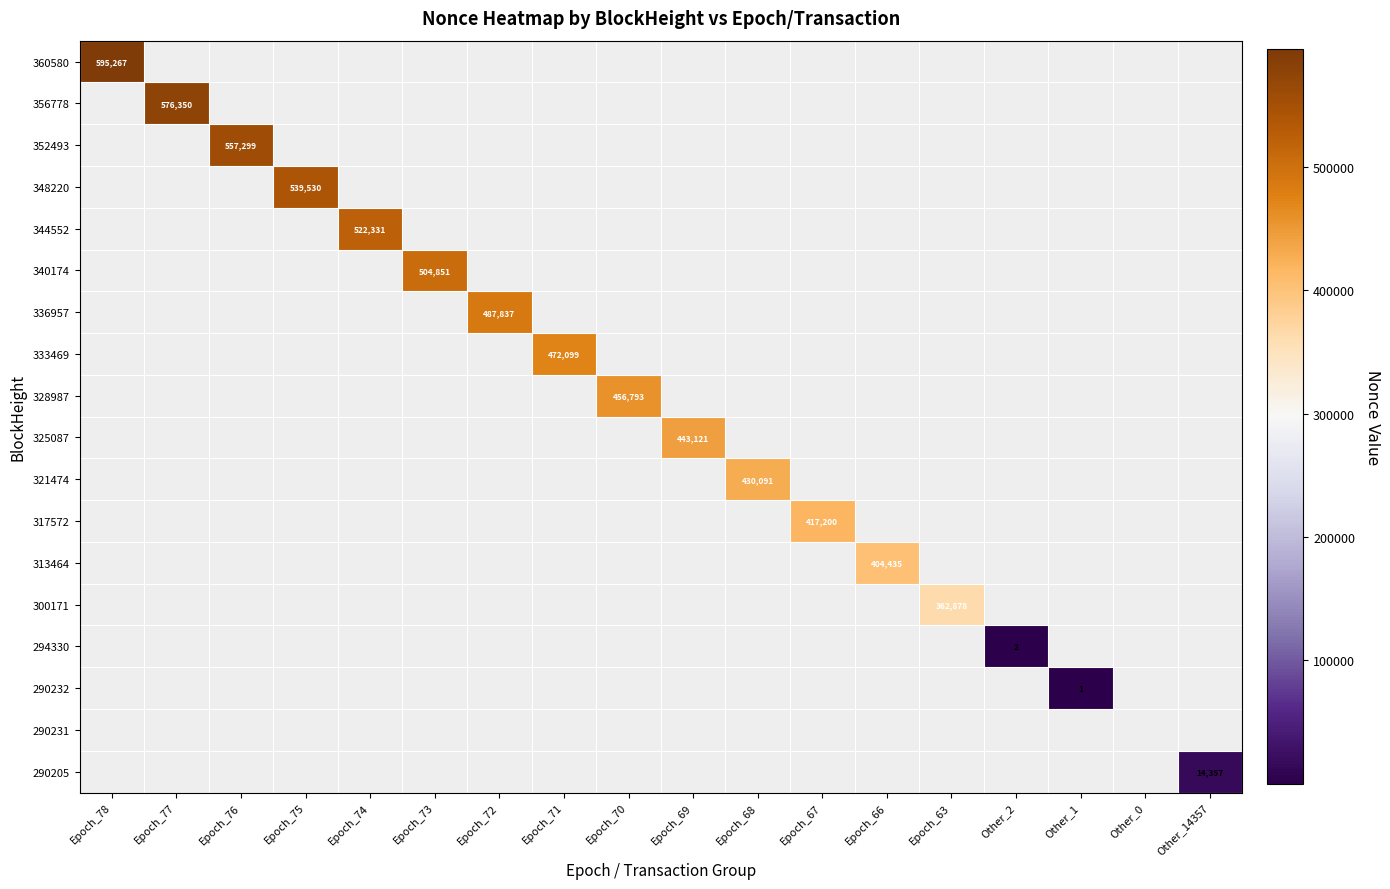

At how many categories does at least one series exceed 293588?

14